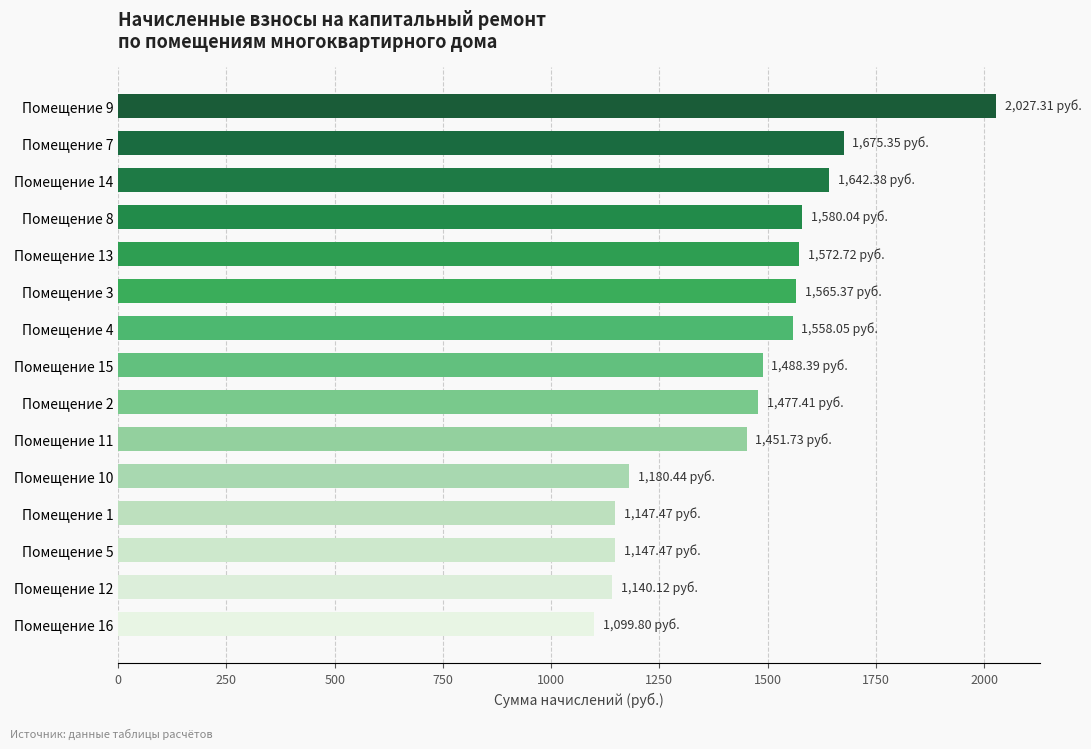

Which has a higher value, Помещение 1 or Помещение 3?

Помещение 3